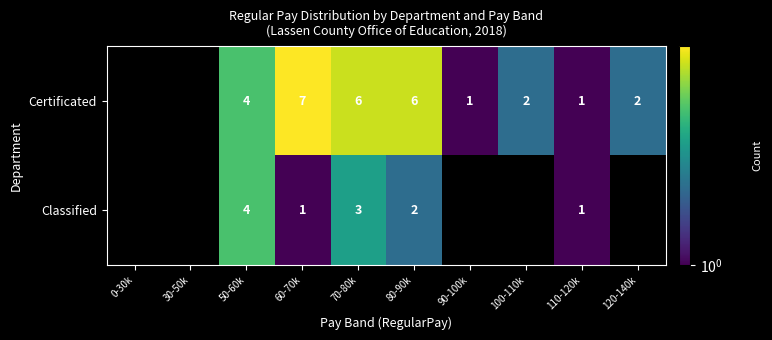

What is the total value across all series at 60-70k?

8